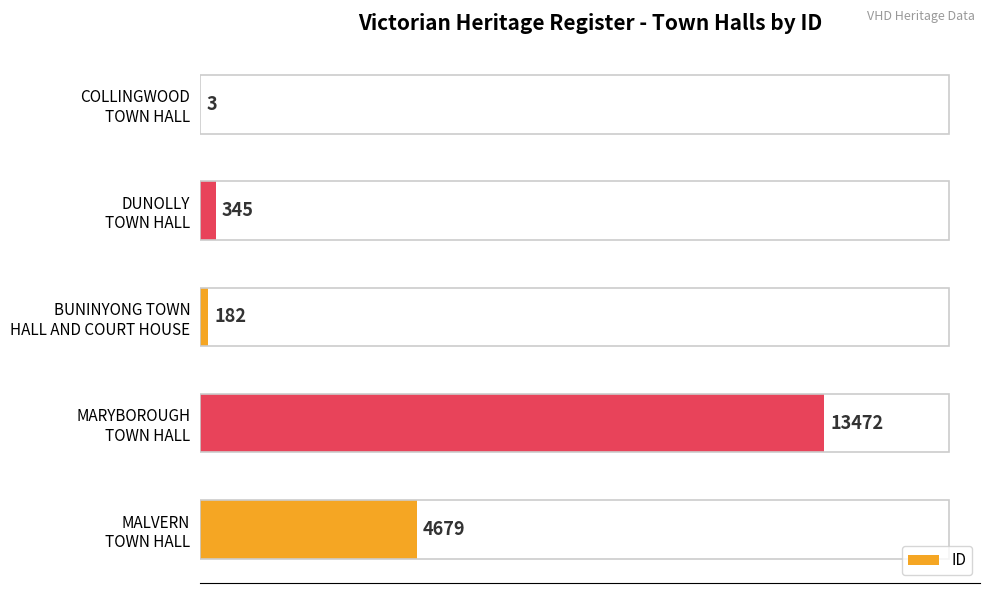

What is the maximum value shown in the chart?

13472